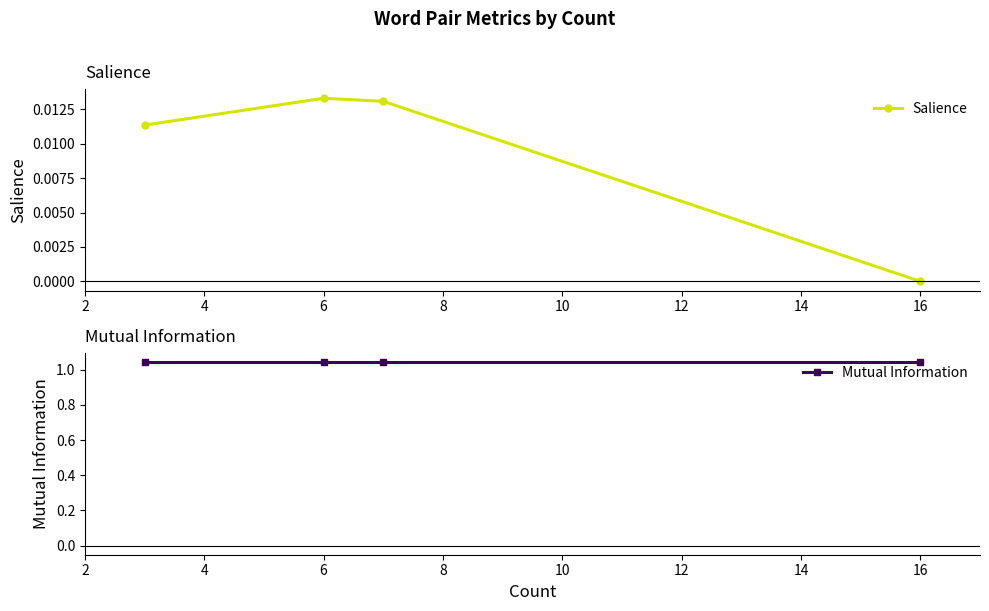

True or false: Salience has more than 2 points higher than both neighbors.

False